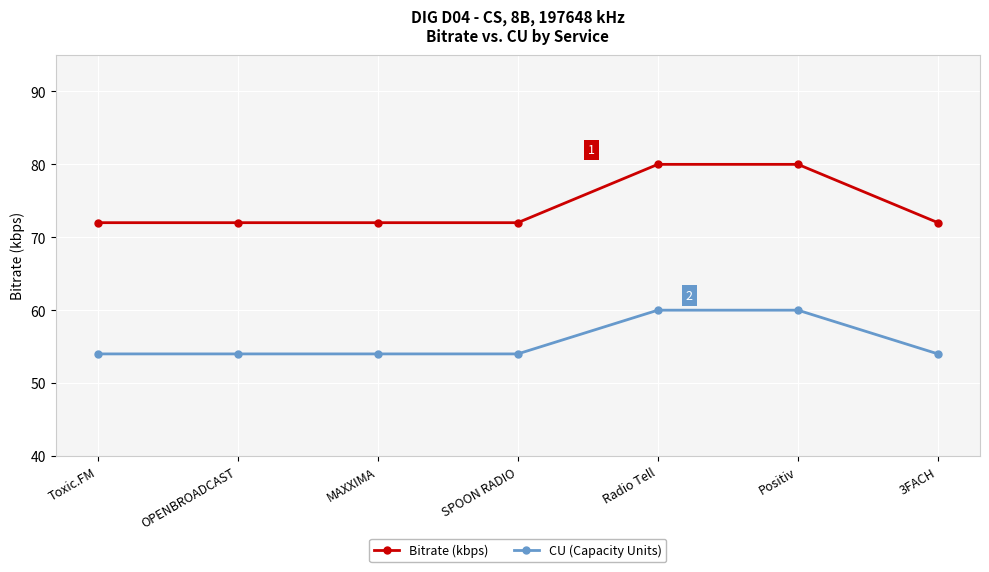

How many lines are shown in the chart?

2